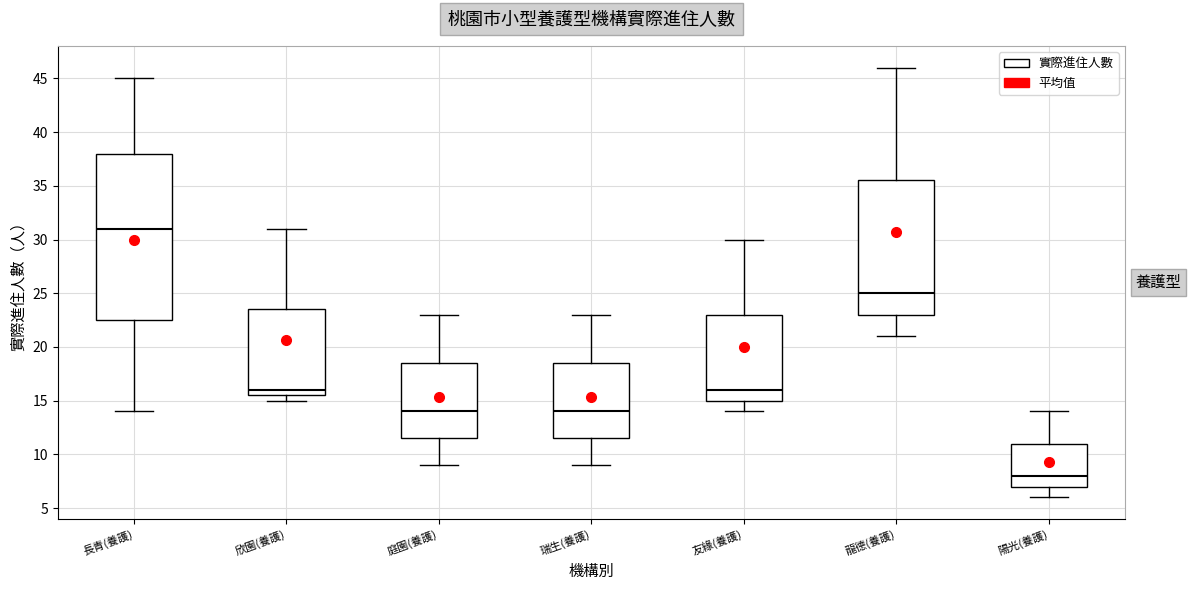

Reading left to right, transcribe this box plot: for each box, give where its median line is, the range the box spans, and where its two whiskers end, as read against the y-axis. The values are not printed on the chart, so give them approximately, as read against the axis.

長青(養護): median 31.0, box 22.5 to 38.0, whiskers 14.0 to 45.0
欣園(養護): median 16.0, box 15.5 to 23.5, whiskers 15.0 to 31.0
庭園(養護): median 14.0, box 11.5 to 18.5, whiskers 9.0 to 23.0
瑞生(養護): median 14.0, box 11.5 to 18.5, whiskers 9.0 to 23.0
友緣(養護): median 16.0, box 15.0 to 23.0, whiskers 14.0 to 30.0
龍德(養護): median 25.0, box 23.0 to 35.5, whiskers 21.0 to 46.0
陽光(養護): median 8.0, box 7.0 to 11.0, whiskers 6.0 to 14.0